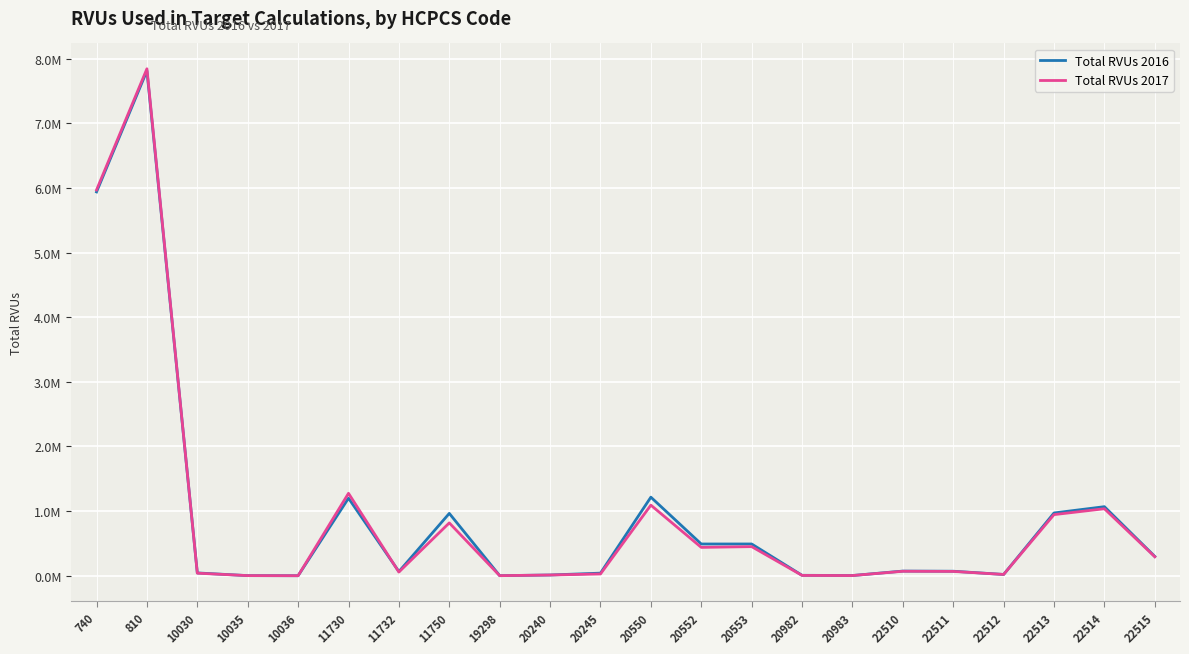

Which series changed the most between 19298 and 22511?

Total RVUs 2016